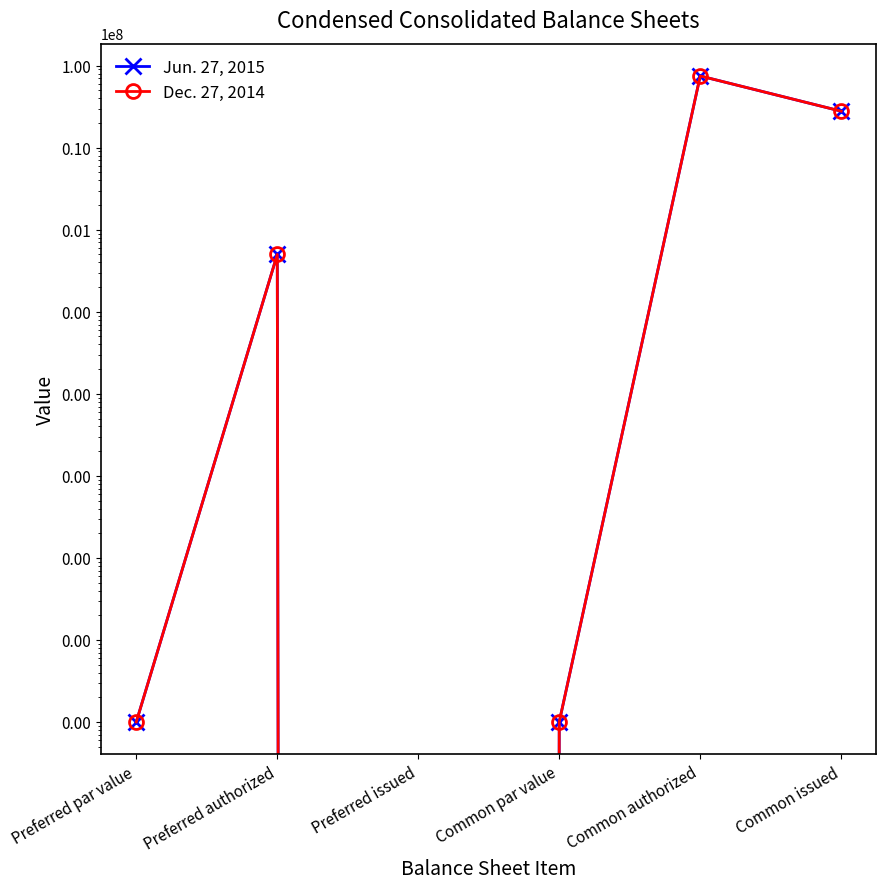

How many data points does each series have?

6